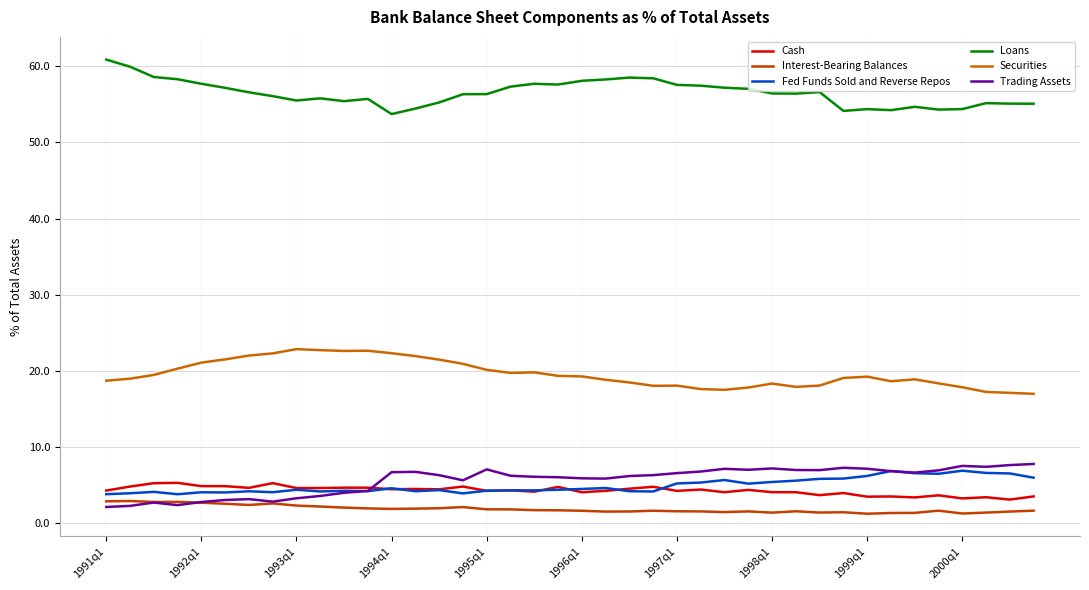

Reading left to right, extract all data points from this chart.

Cash: 4.3	4.8	5.3	5.3	4.9	4.9	4.6	5.3	4.6	4.6	4.7	4.7	4.5	4.5	4.5	4.8	4.2	4.3	4.1	4.8	4.1	4.3	4.5	4.8	4.2	4.4	4.1	4.4	4.1	4.1	3.7	4.0	3.5	3.5	3.4	3.7	3.3	3.4	3.1	3.5
Interest-Bearing Balances: 2.9	2.9	2.8	2.8	2.7	2.6	2.4	2.6	2.3	2.2	2.1	1.9	1.9	1.9	2.0	2.1	1.8	1.8	1.7	1.7	1.6	1.5	1.5	1.6	1.6	1.6	1.5	1.6	1.4	1.6	1.4	1.4	1.2	1.3	1.4	1.7	1.3	1.4	1.5	1.7
Fed Funds Sold and Reverse Repos: 3.8	3.9	4.1	3.8	4.1	4.0	4.2	4.1	4.4	4.2	4.3	4.2	4.6	4.2	4.3	3.9	4.3	4.3	4.3	4.4	4.5	4.6	4.2	4.2	5.2	5.3	5.7	5.2	5.4	5.6	5.8	5.9	6.2	6.9	6.6	6.5	6.9	6.6	6.5	6.0
Loans: 60.9	59.9	58.6	58.3	57.7	57.2	56.6	56.1	55.5	55.8	55.4	55.7	53.7	54.4	55.2	56.3	56.3	57.3	57.7	57.6	58.1	58.3	58.5	58.4	57.5	57.4	57.2	57.0	56.4	56.4	56.6	54.1	54.4	54.2	54.7	54.3	54.4	55.2	55.1	55.1
Securities: 18.7	19.0	19.5	20.3	21.1	21.5	22.0	22.3	22.9	22.7	22.6	22.6	22.3	21.9	21.5	20.9	20.1	19.7	19.8	19.4	19.3	18.8	18.5	18.0	18.1	17.6	17.5	17.8	18.3	17.9	18.1	19.1	19.2	18.6	18.9	18.4	17.9	17.2	17.1	17.0
Trading Assets: 2.1	2.3	2.7	2.4	2.8	3.1	3.2	2.8	3.3	3.6	4.0	4.2	6.7	6.7	6.3	5.6	7.1	6.2	6.1	6.0	5.9	5.9	6.2	6.3	6.6	6.8	7.1	7.0	7.2	7.0	7.0	7.3	7.2	6.8	6.7	6.9	7.5	7.4	7.6	7.8